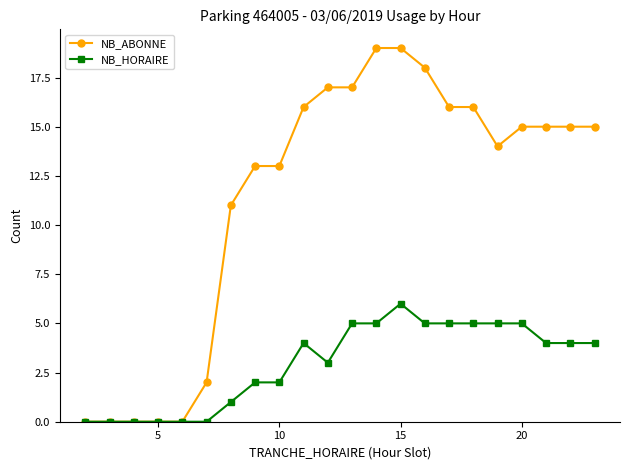

What is the value of the NB_HORAIRE point at the 22nd from the left?

4